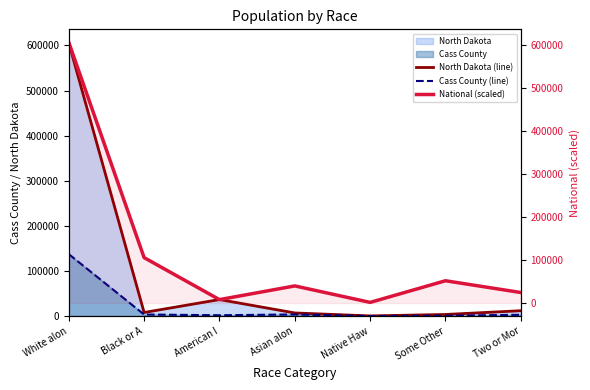

Reading left to right, what are all the values shown in this chart?

North Dakota (line): 605449.0	7960.0	36591.0	6909.0	320.0	3509.0	11853.0
Cass County (line): 137308.0	3428.0	1827.0	3532.0	52.0	798.0	2833.0
National (scaled): 605449.0	105432.2	7941.4	39742.3	1462.5	51748.5	24399.3